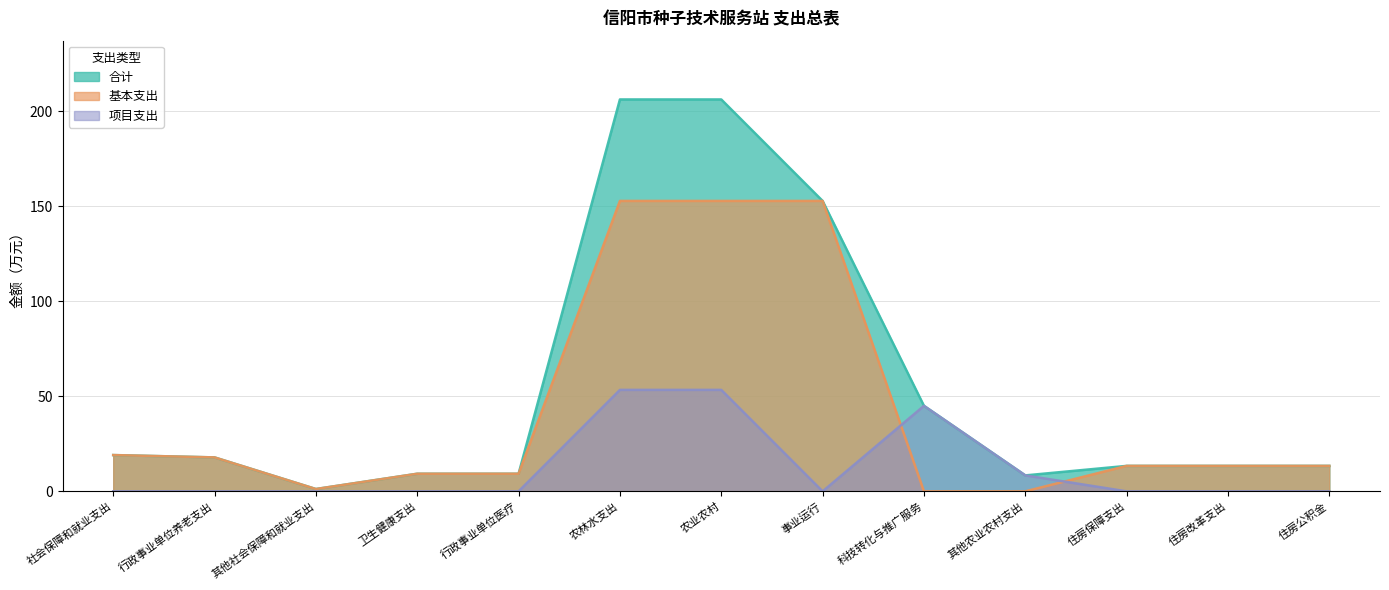

Rank the series at 其他社会保障和就业支出 from lowest to highest value.

项目支出, 合计, 基本支出